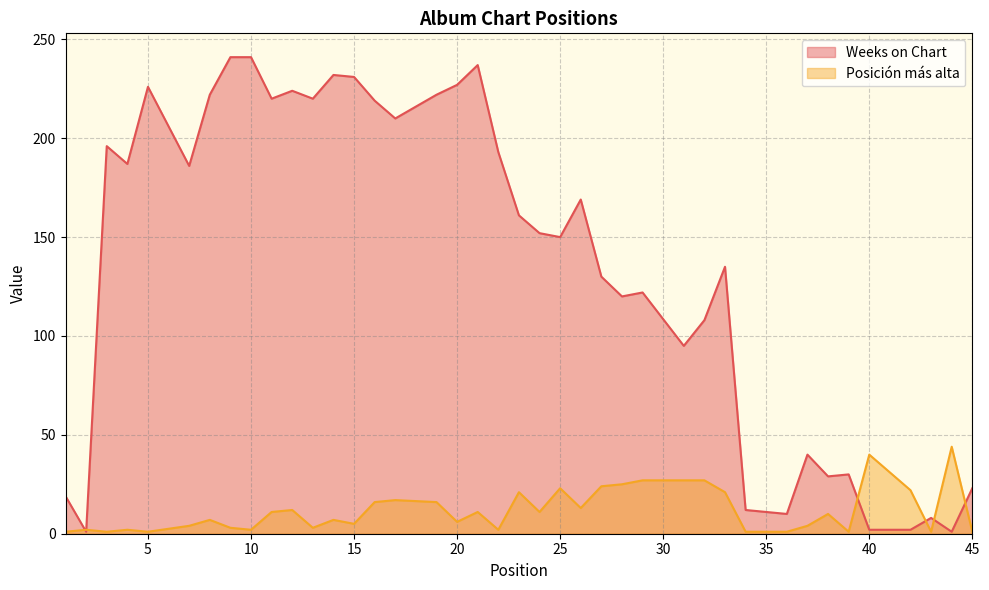

At how many categories does at least one series exceed 15?

36